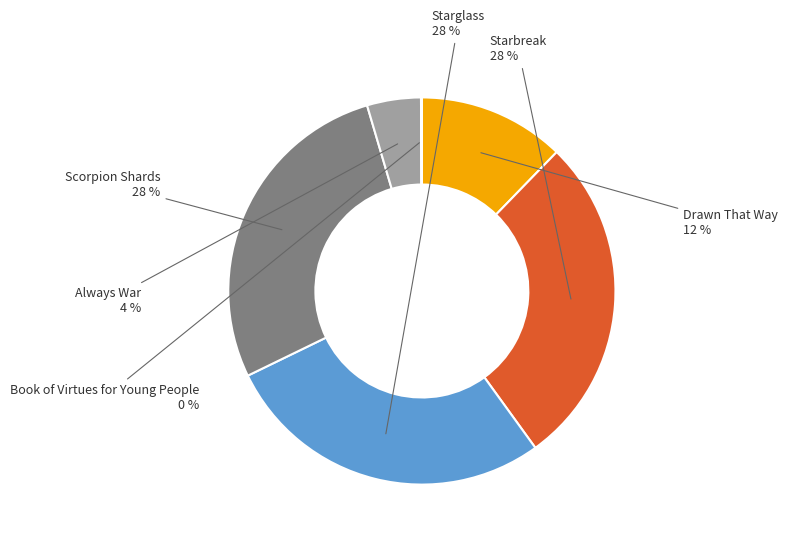

Between Scorpion Shards and Drawn That Way, which is larger?

Scorpion Shards